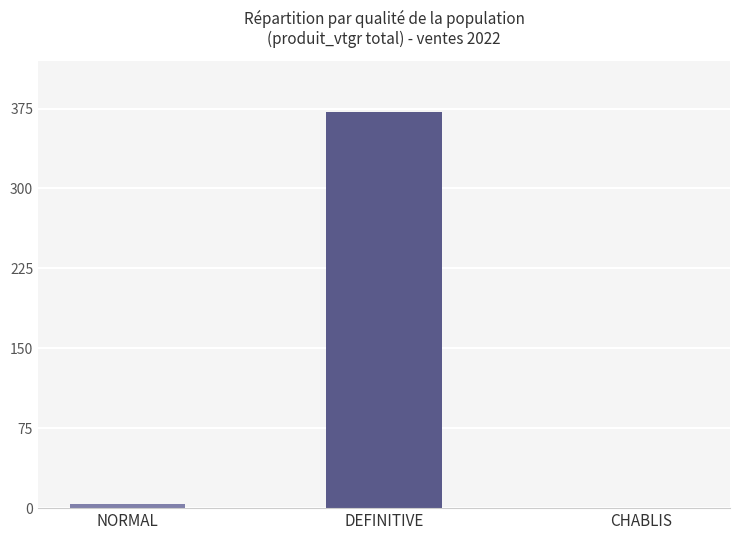

Count the number of data series in this chart.

1